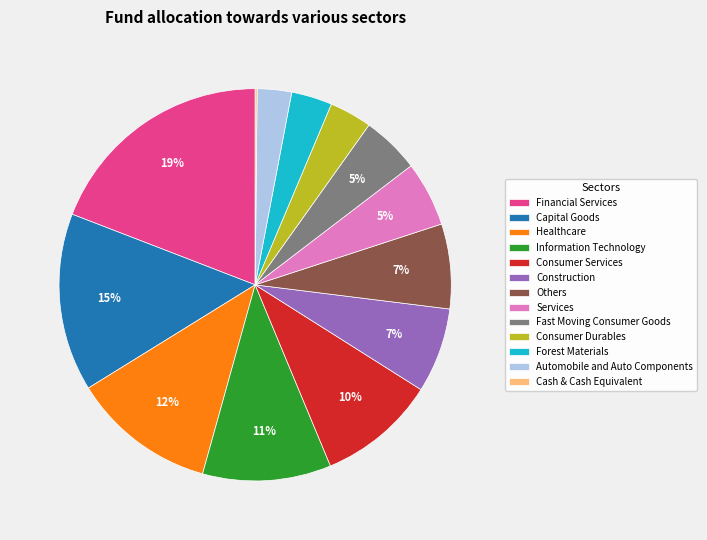

Combined, do Services and Consumer Services account for over 50%?

No